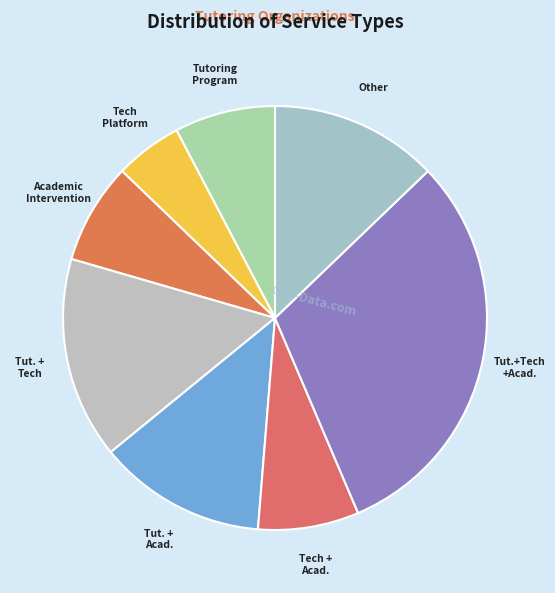

Is there a majority slice in this chart?

No